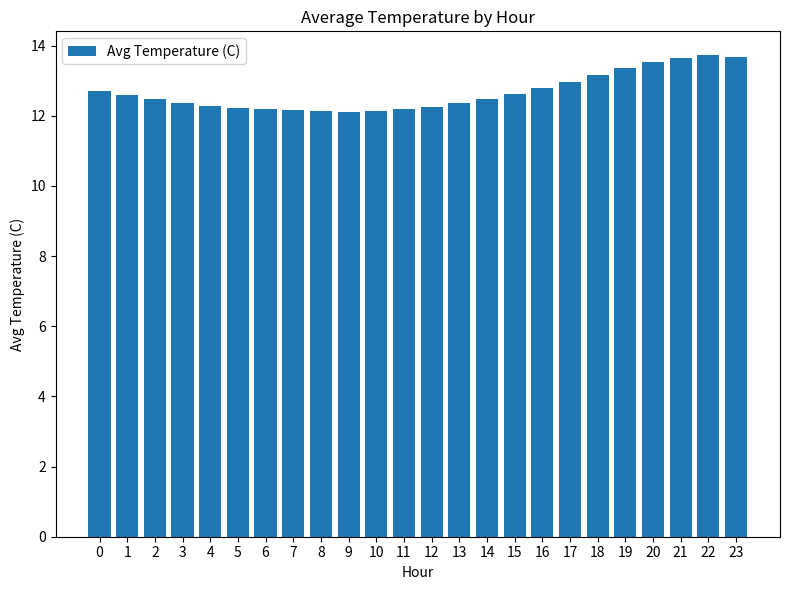

What is the difference between the maximum and second lowest values?

1.6